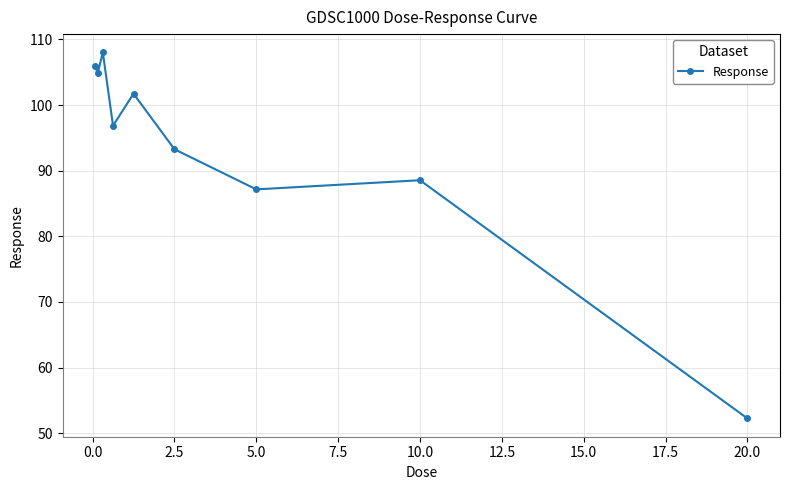

What is the greatest value displayed?

108.0